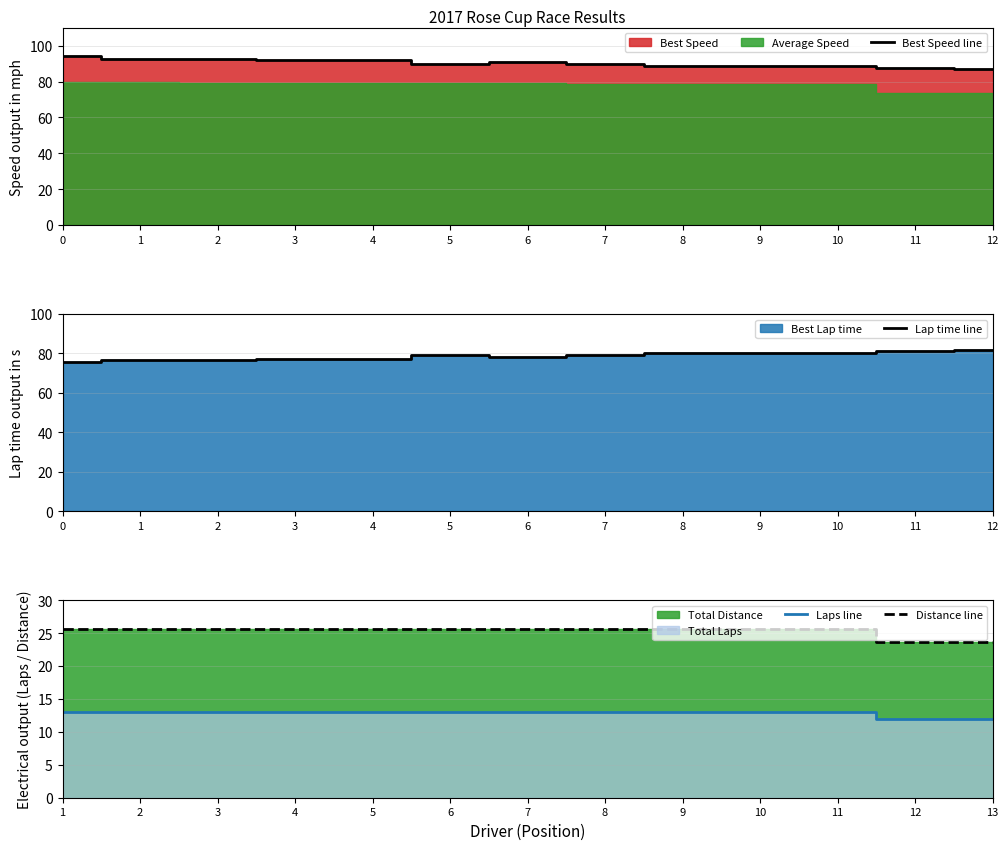

Which series has the widest spread of values?

Best Speed line